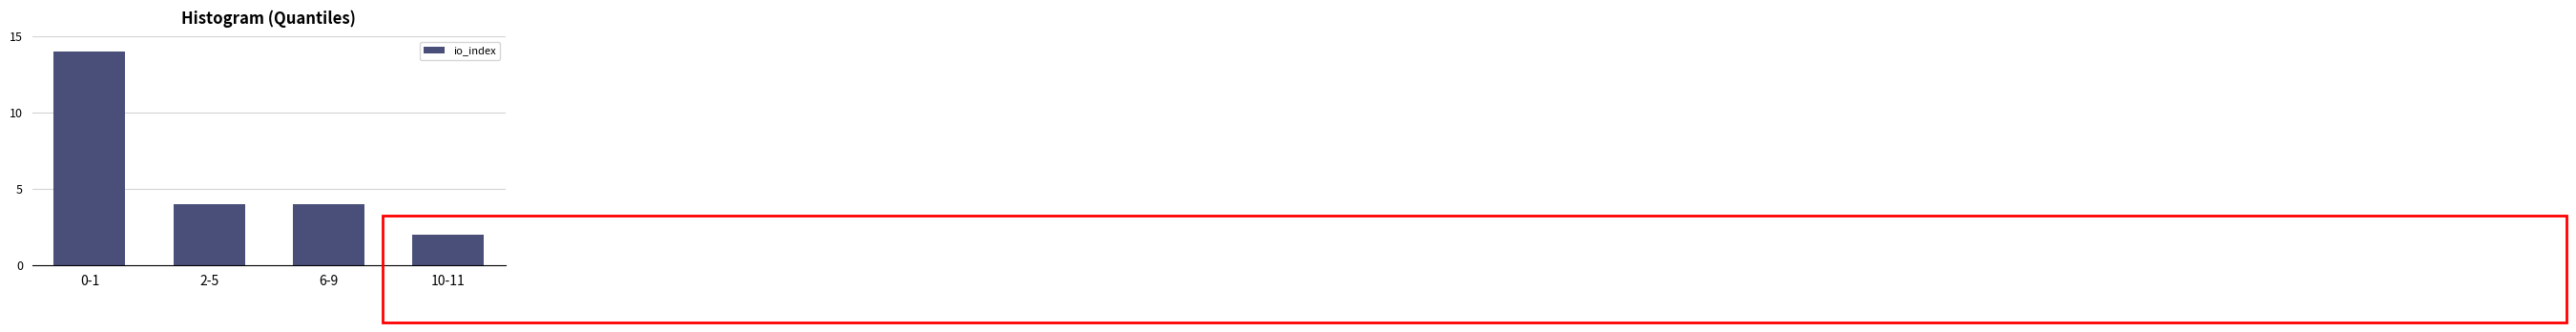

Reading left to right, transcribe all the data shown in this chart.

0-1=14	2-5=4	6-9=4	10-11=2